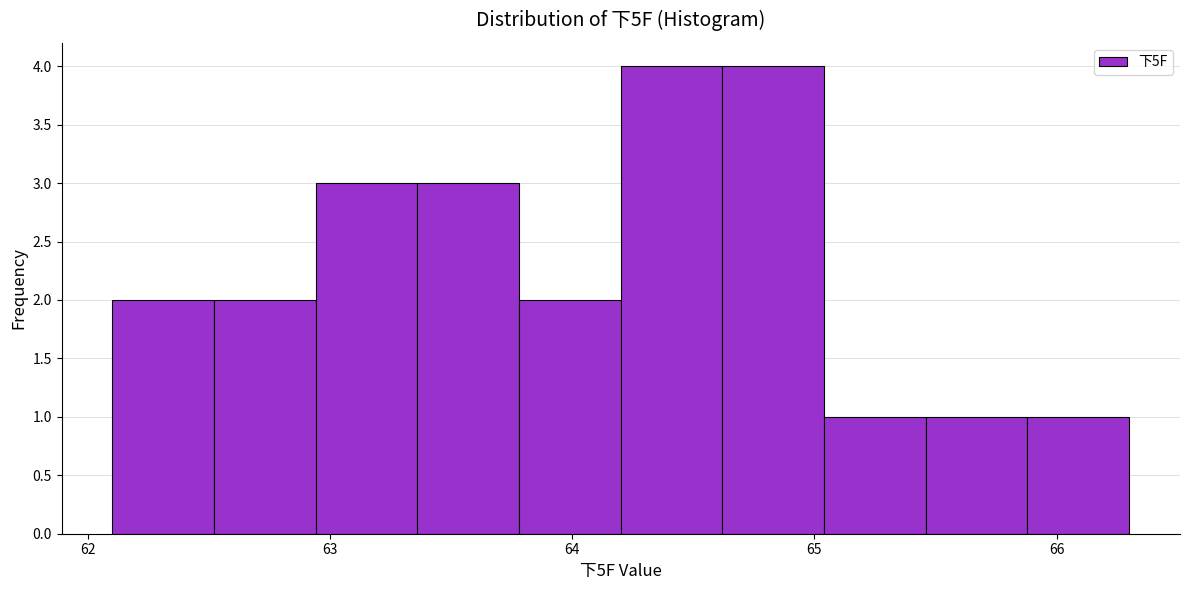

Reading left to right, transcribe this chart: for each bar, give the range it covers on the x-axis and its height. Neither the bar edges nor the heights are printed on the chart, so give them approximately, as read against the axes.

62.10 to 62.52: 2
62.52 to 62.94: 2
62.94 to 63.36: 3
63.36 to 63.78: 3
63.78 to 64.20: 2
64.20 to 64.62: 4
64.62 to 65.04: 4
65.04 to 65.46: 1
65.46 to 65.88: 1
65.88 to 66.30: 1